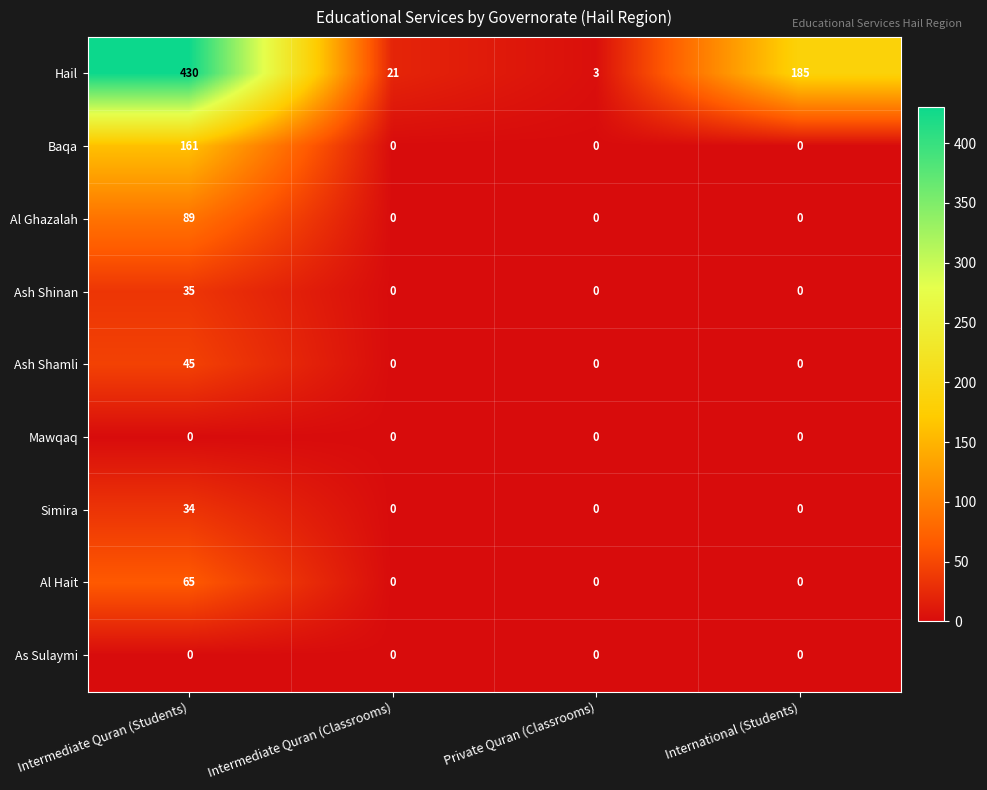

At which category does the chart reach its peak across all series?

Intermediate Quran (Students)